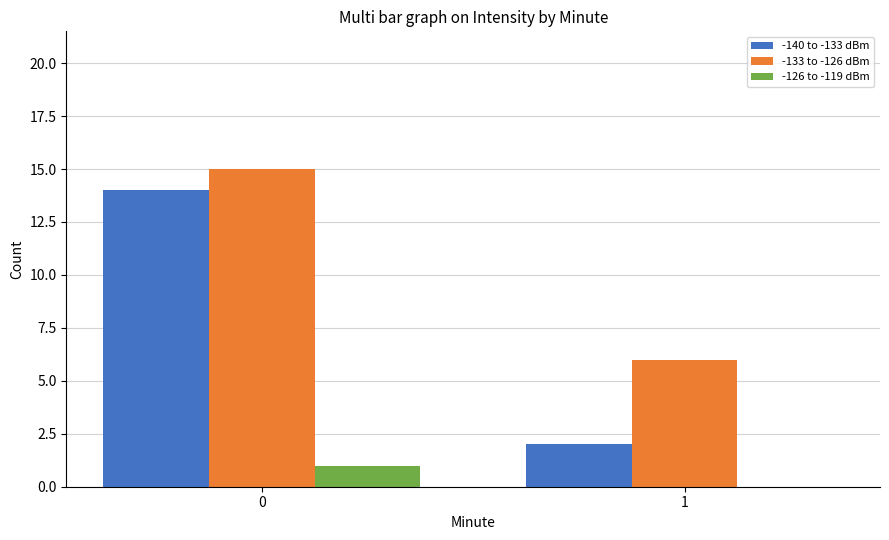

Which series changed the most between 0 and 1?

-140 to -133 dBm